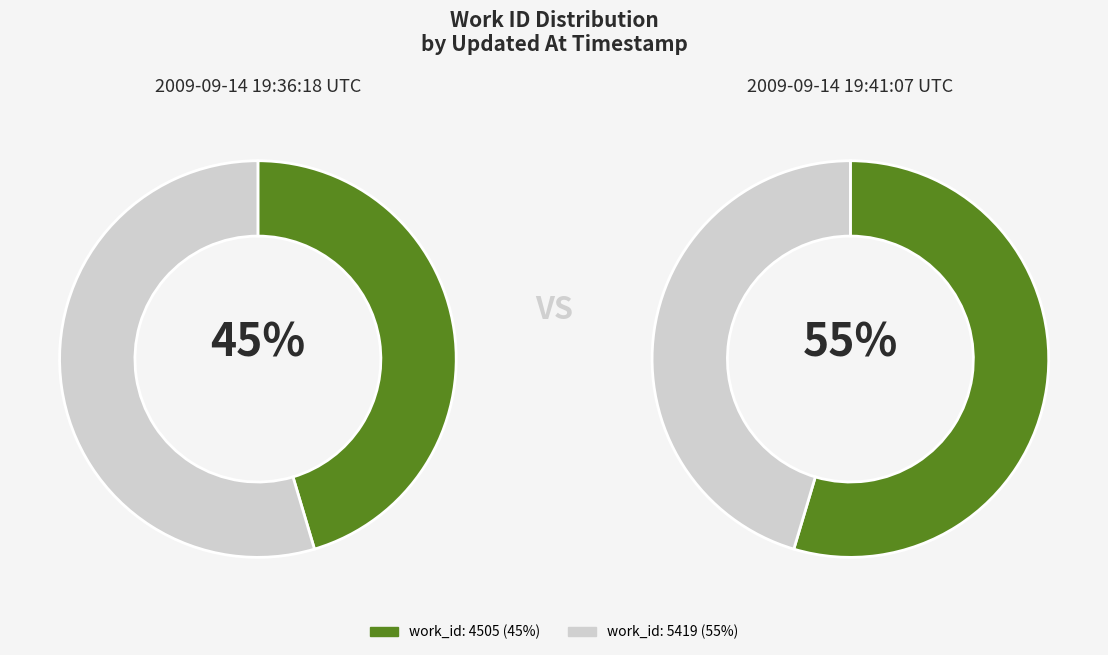

What is the change in value from 2009-09-14 19:36:18 UTC to 2009-09-14 19:41:07 UTC?

+914